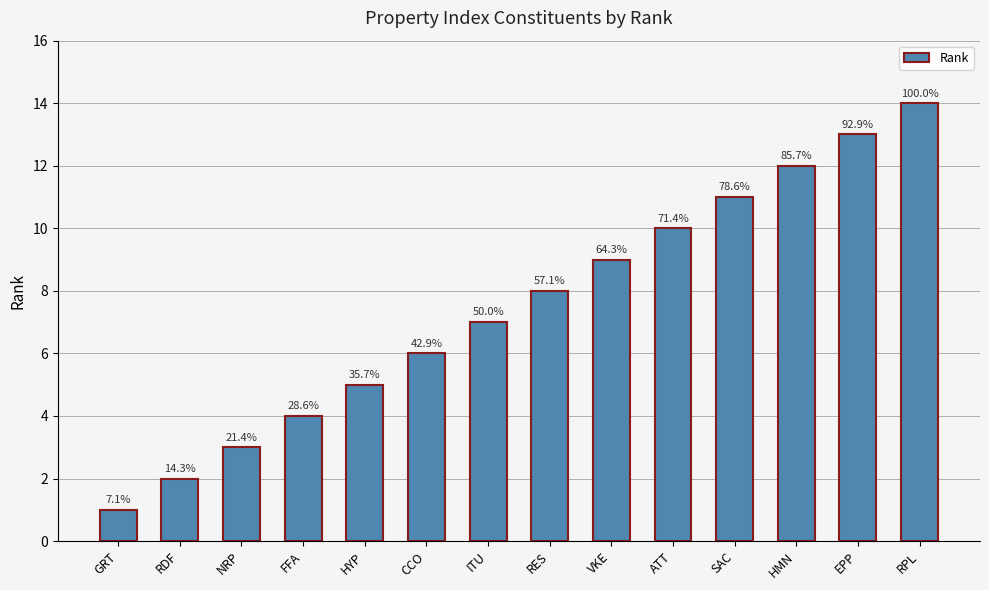

Does the chart contain any negative values?

No